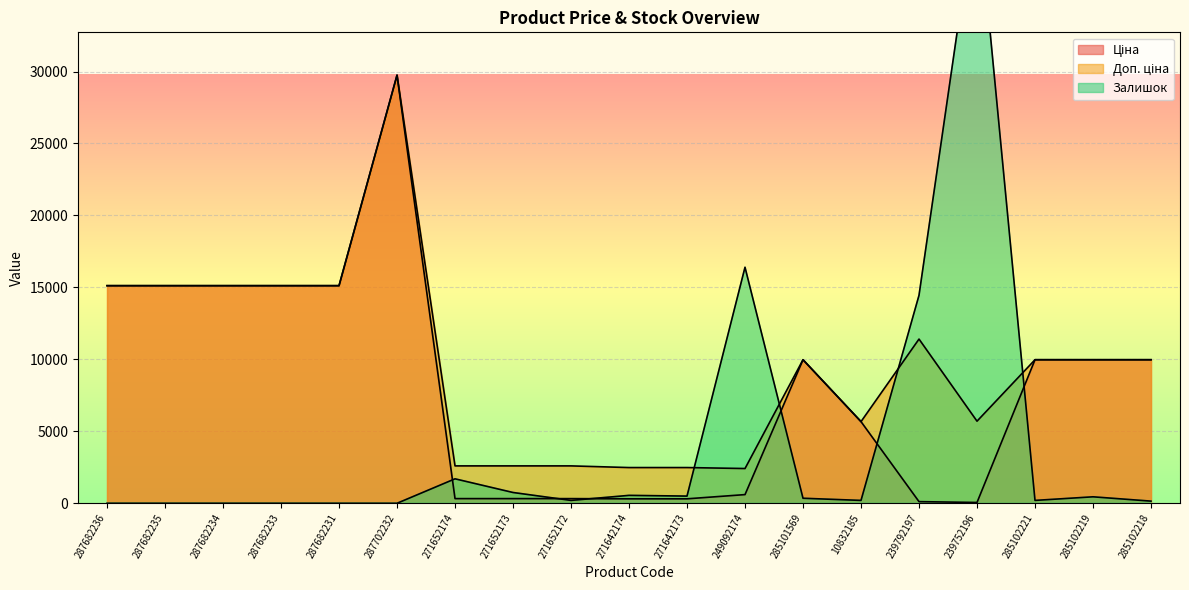

List the series in order of their overall mean, highest first.

Доп. ціна, Ціна, Залишок